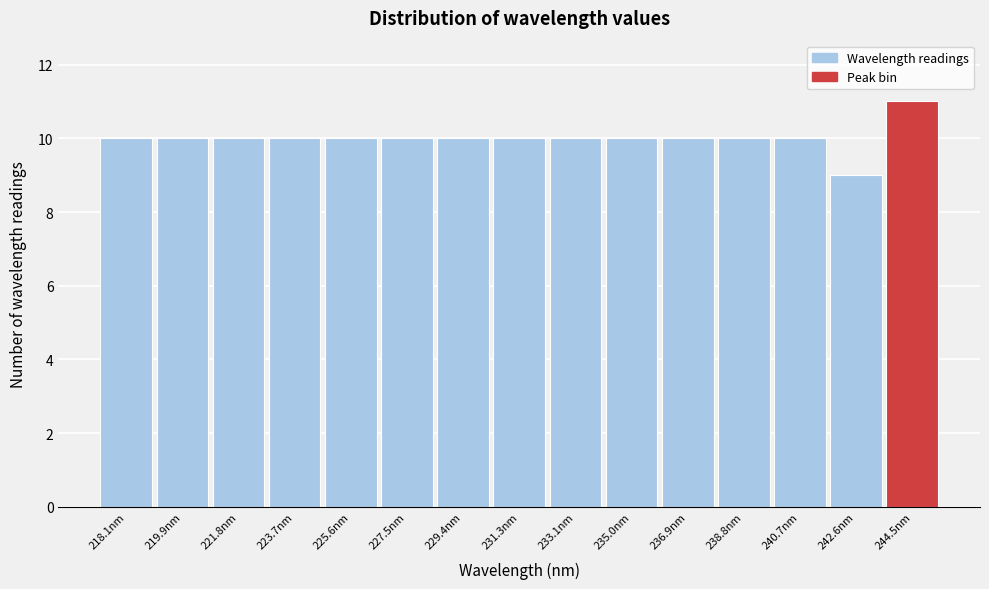

Reading left to right, what are all the values shown in this chart?

218.1nm=10	219.9nm=10	221.8nm=10	223.7nm=10	225.6nm=10	227.5nm=10	229.4nm=10	231.3nm=10	233.1nm=10	235.0nm=10	236.9nm=10	238.8nm=10	240.7nm=10	242.6nm=9	244.5nm=11